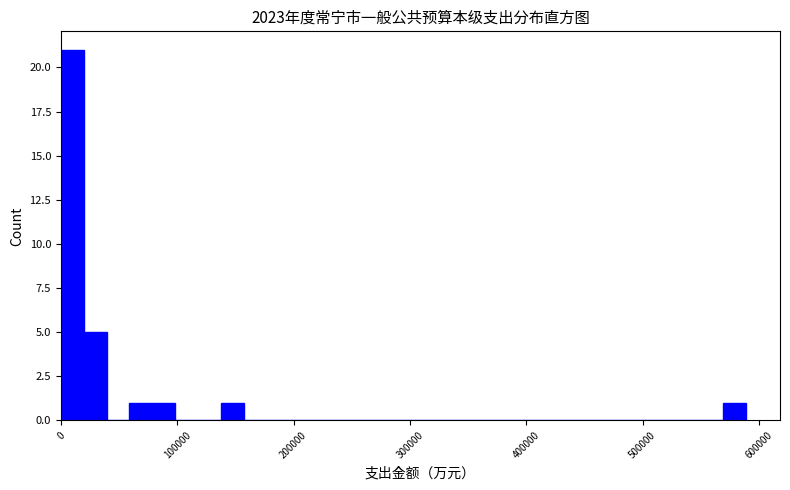

Around what value on the x-axis is the tallest bar? Give the approximate position of its centre, as read against the axis.

10000